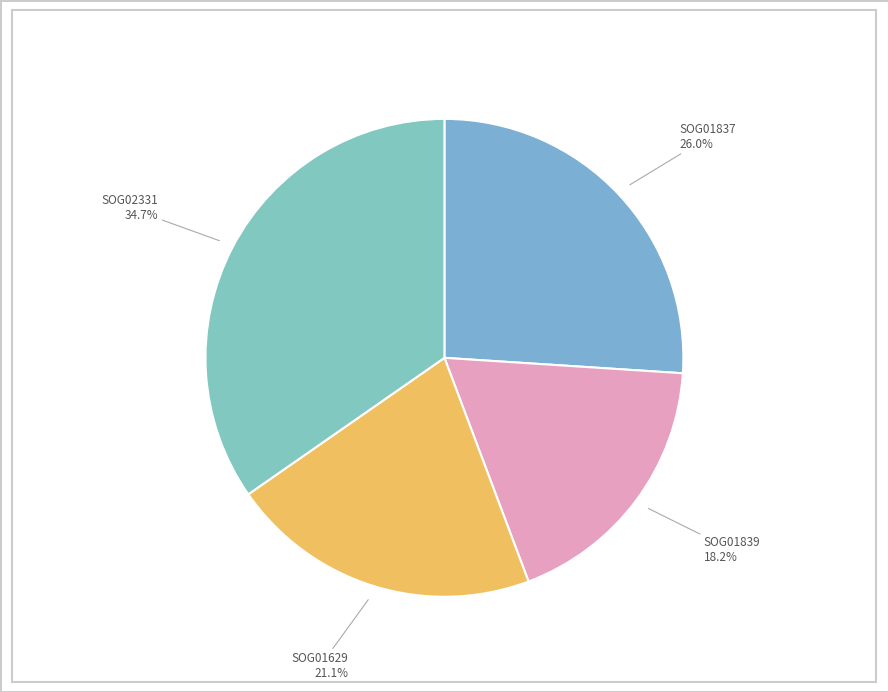

To the nearest percent, what percentage of the pie is SOG02331?

35%